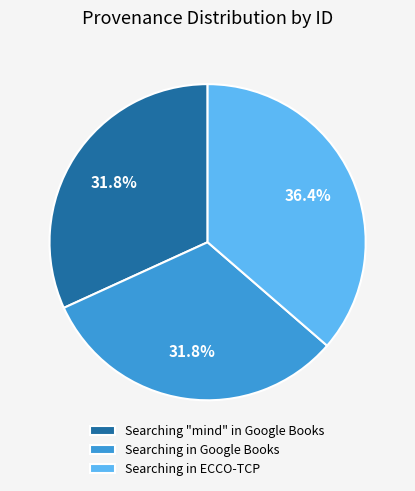

Count the number of slices in the pie.

3